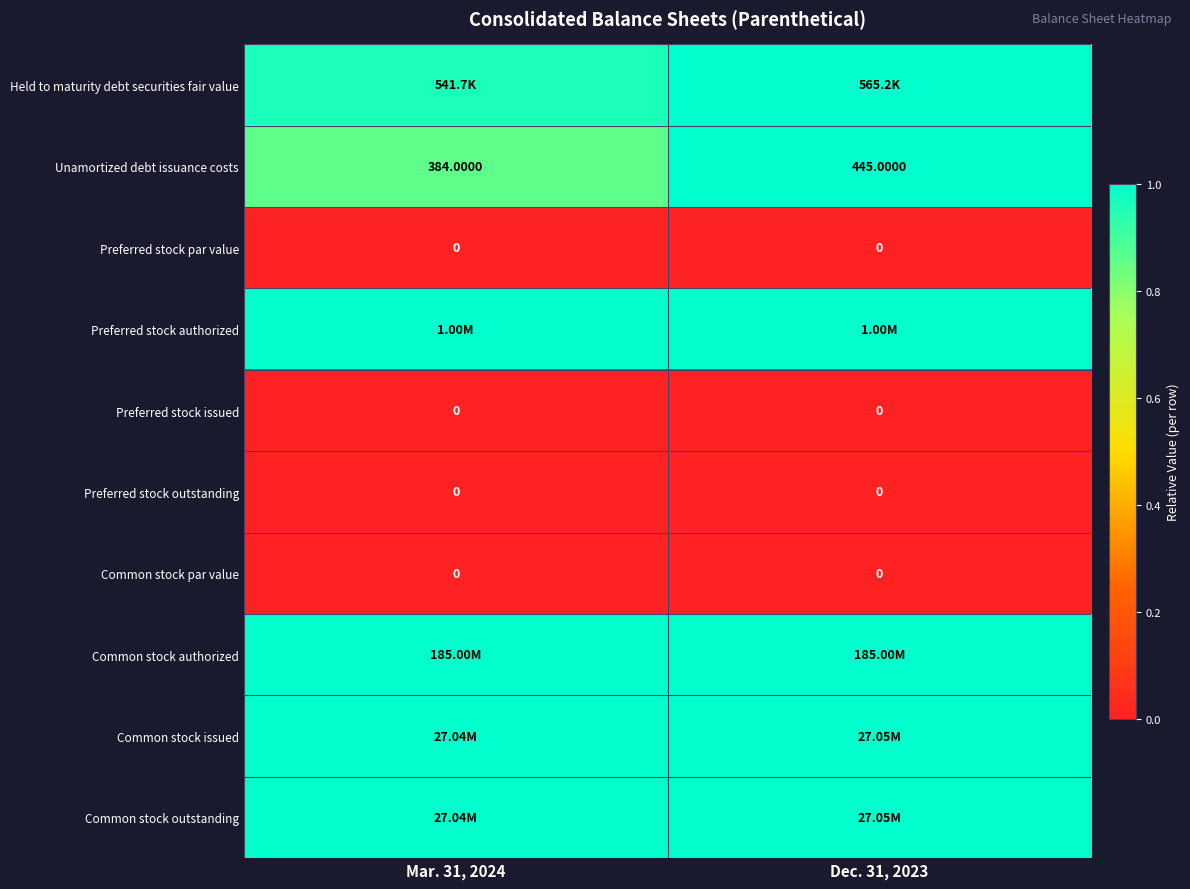

Which series changed the most between Mar. 31, 2024 and Dec. 31, 2023?

Unamortized debt issuance costs